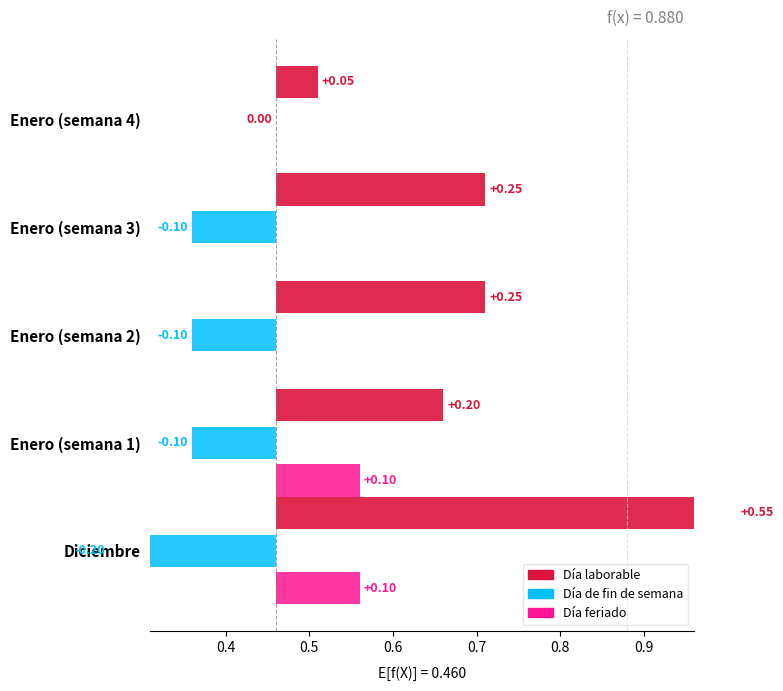

Are the bars grouped side by side (vs. stacked)?

Yes